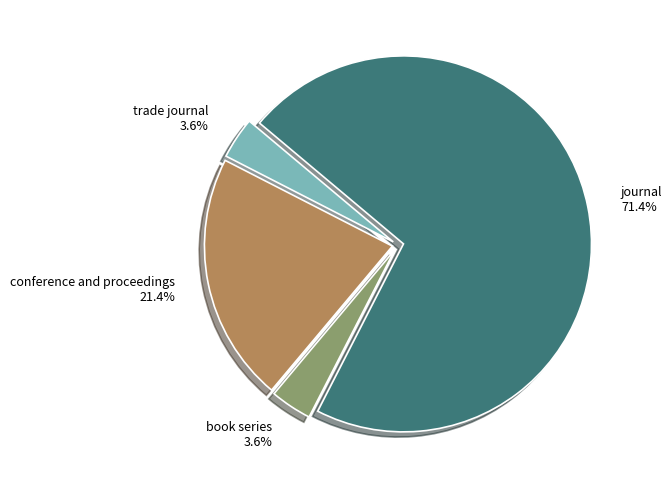

To the nearest percent, what percentage of the pie is journal?

71%